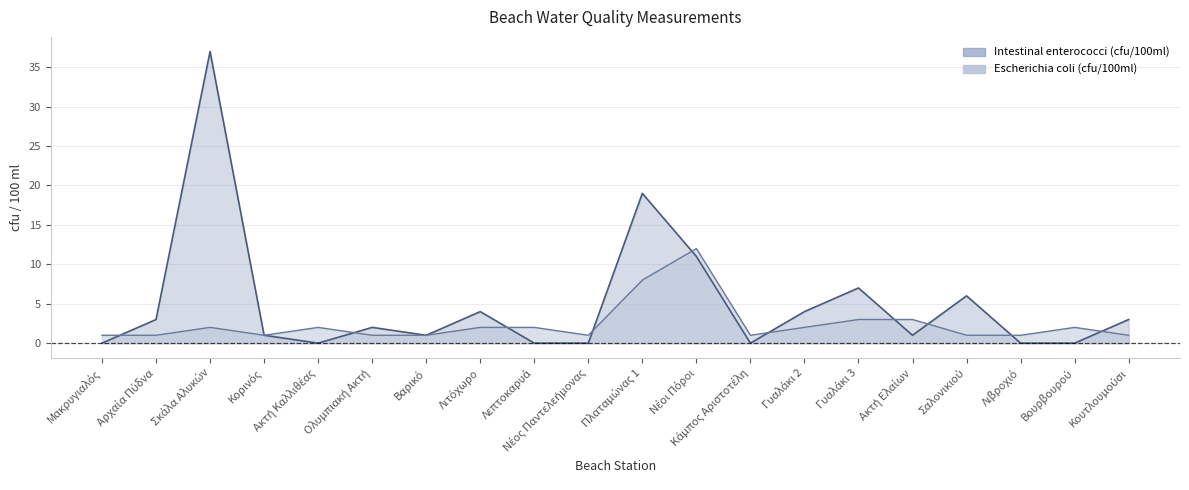

The Intestinal enterococci (cfu/100ml) series shows -11 at Λεπτοκαρυά. True or false?

False